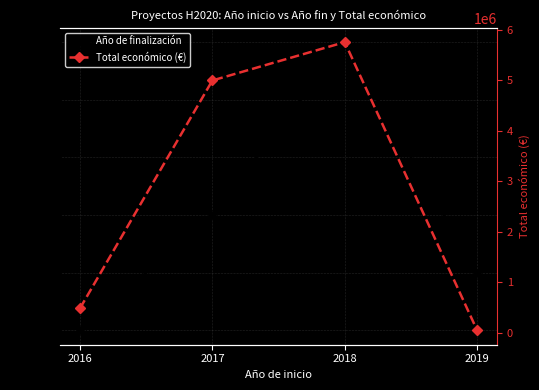

The value of Año de finalización at 2017 is 2021. True or false?

True